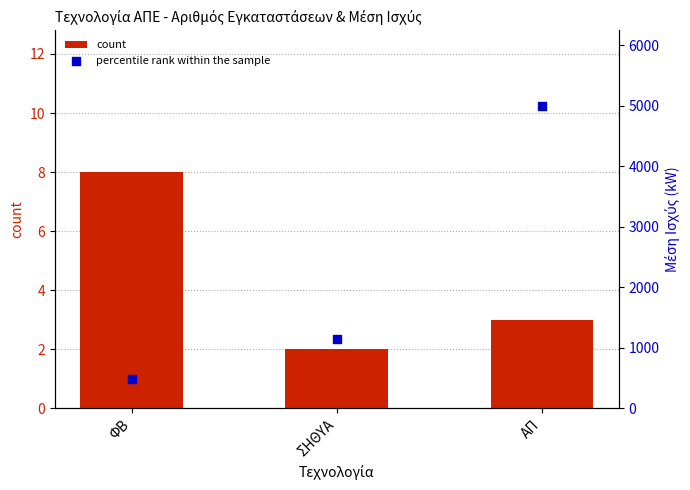

At which category is the sum across all series the highest?

ΑΠ